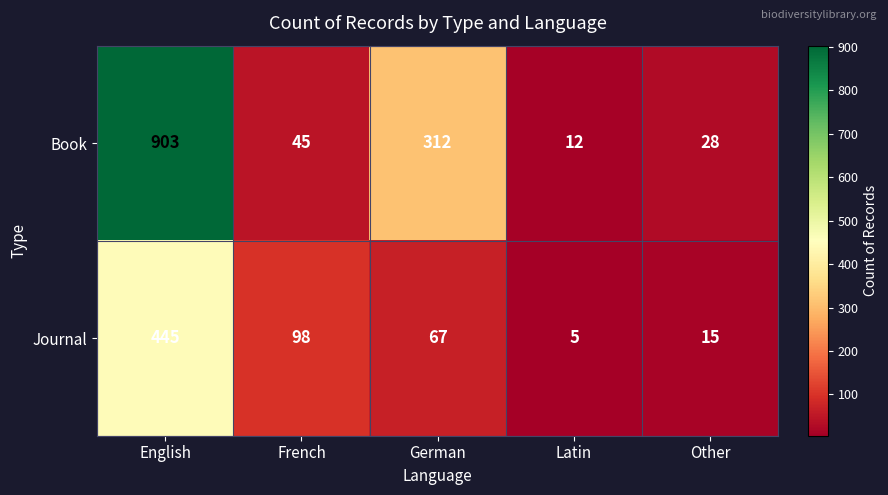

At how many categories does at least one series exceed 279?

2